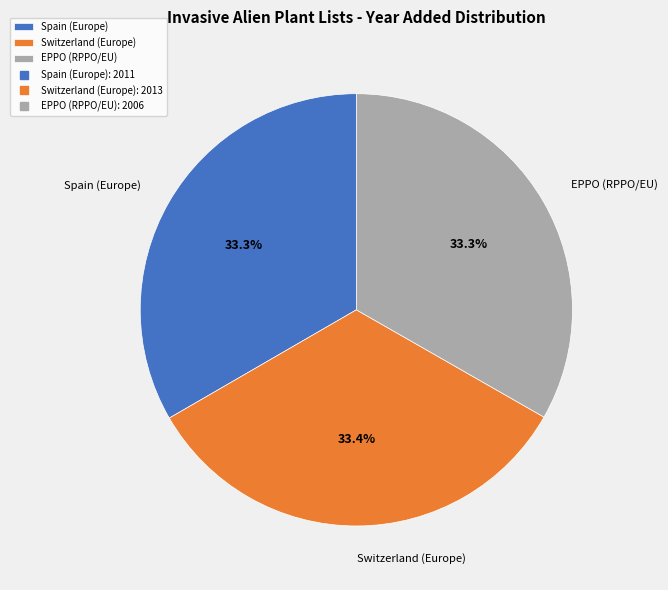

What percentage is the EPPO (RPPO/EU) slice, to the nearest percent?

33%